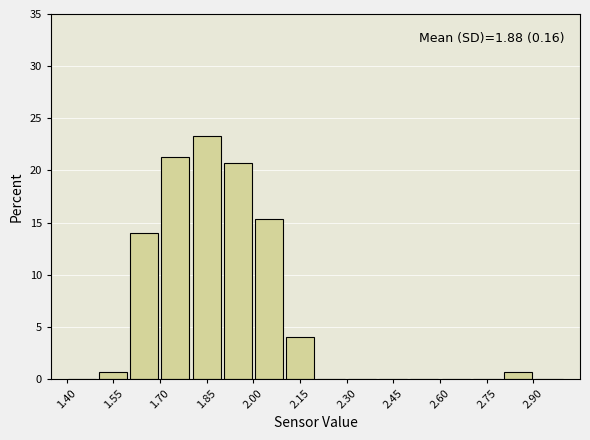

Over which range of the x-axis is the bar tallest?

1.8 to 1.9